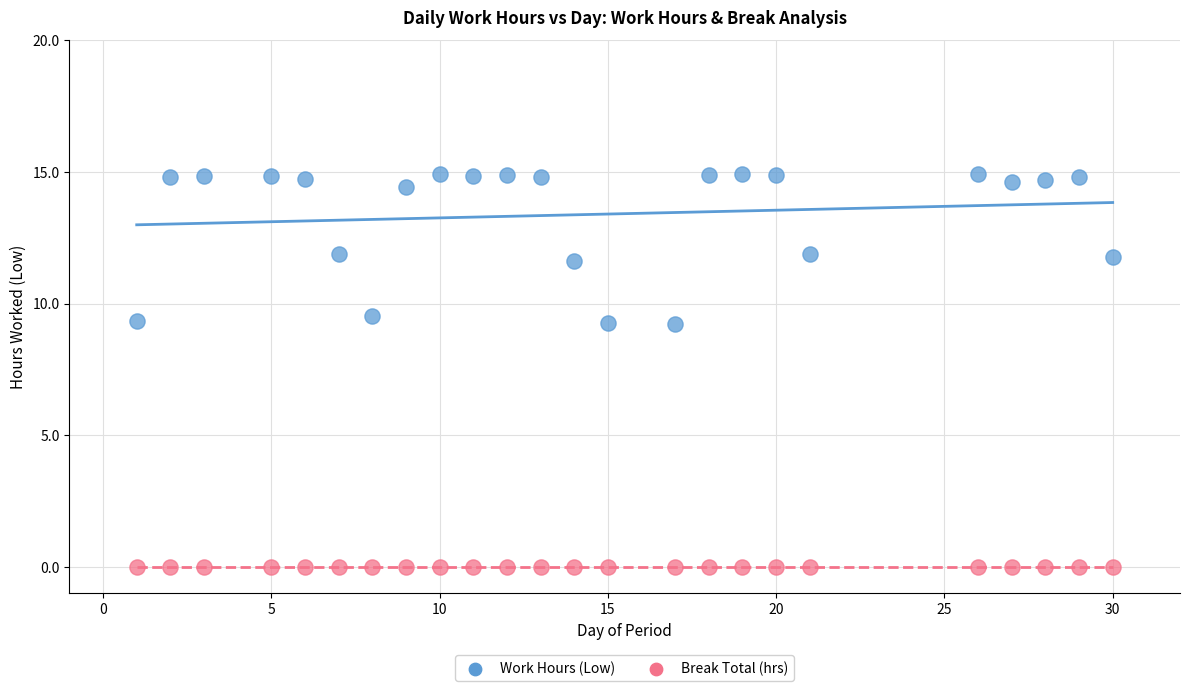

What are all the series names shown in the legend?

Work Hours (Low), Break Total (hrs)